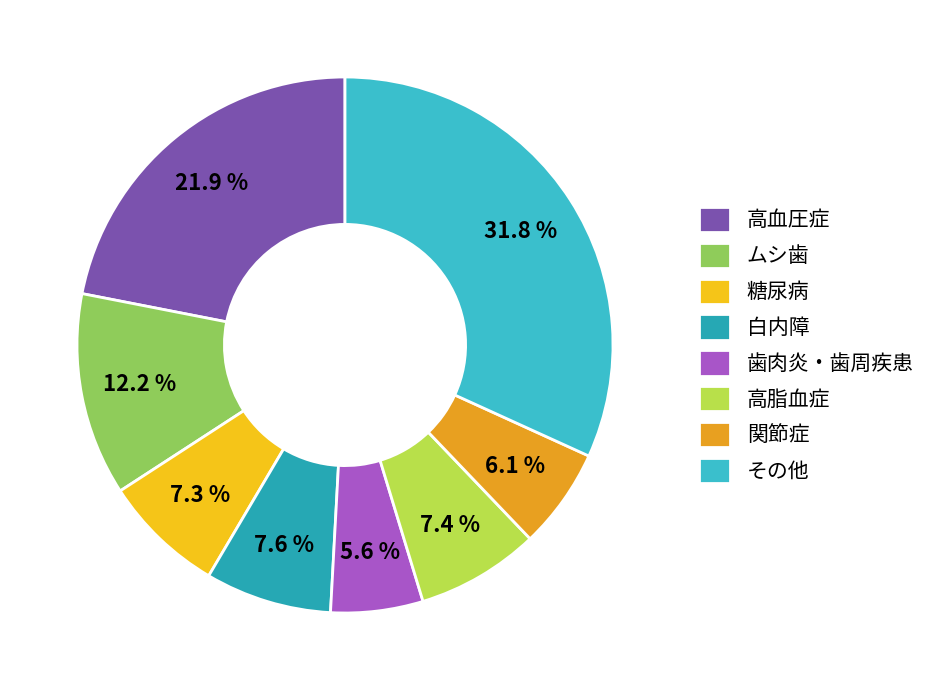

How much of the chart is everything except 白内障?

92.4%